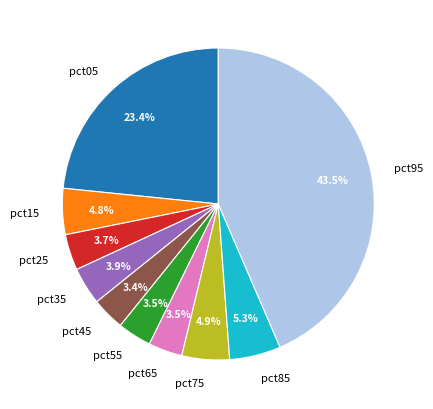

Which slice is the largest?

pct95